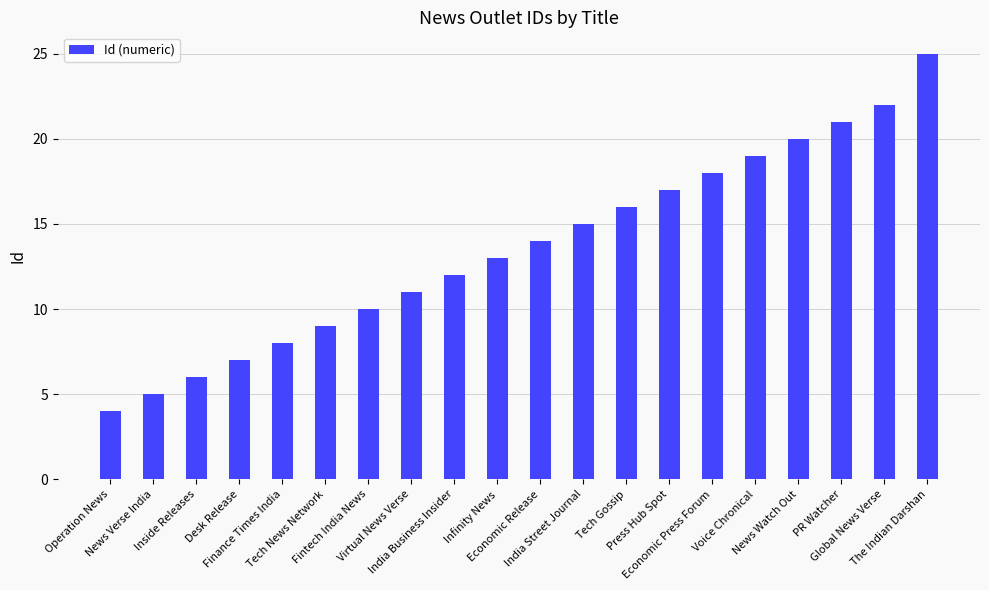

Which has a higher value, India Street Journal or Infinity News?

India Street Journal